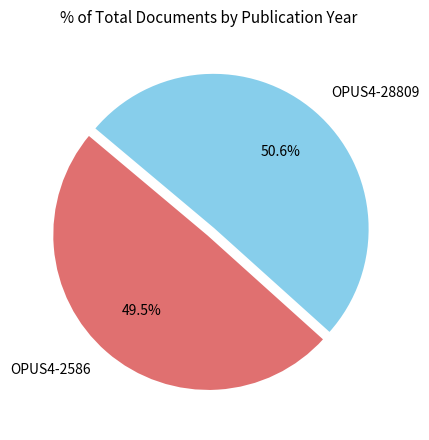

Is the sum of OPUS4-2586 and OPUS4-28809 greater than half?

Yes